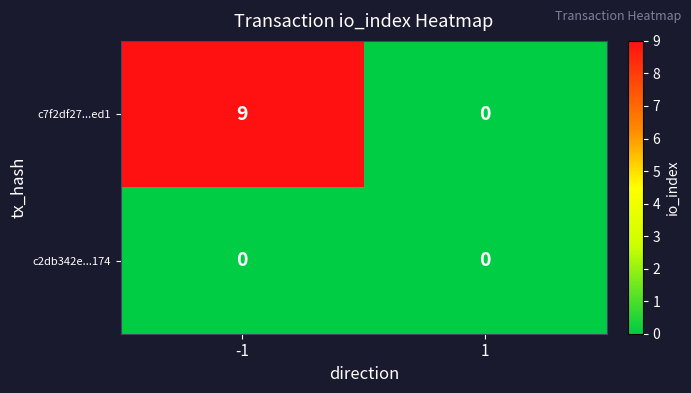

At which category is the sum across all series the highest?

-1